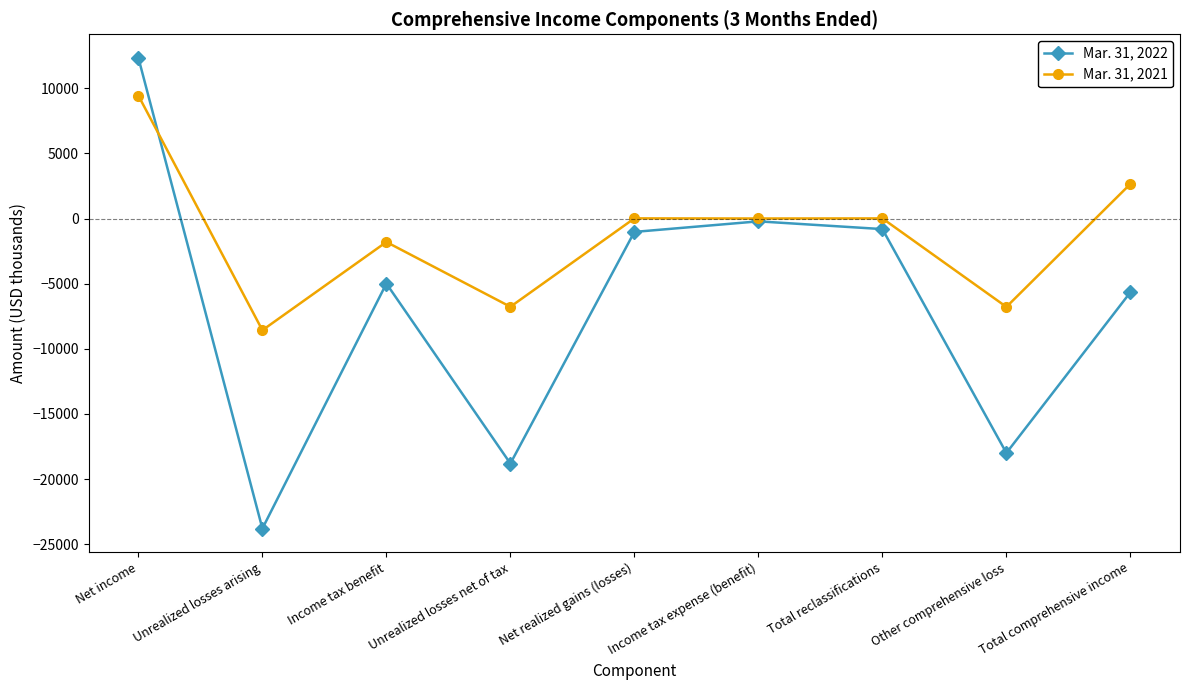

What is the value of the Mar. 31, 2021 point at the 9th from the left?

2657